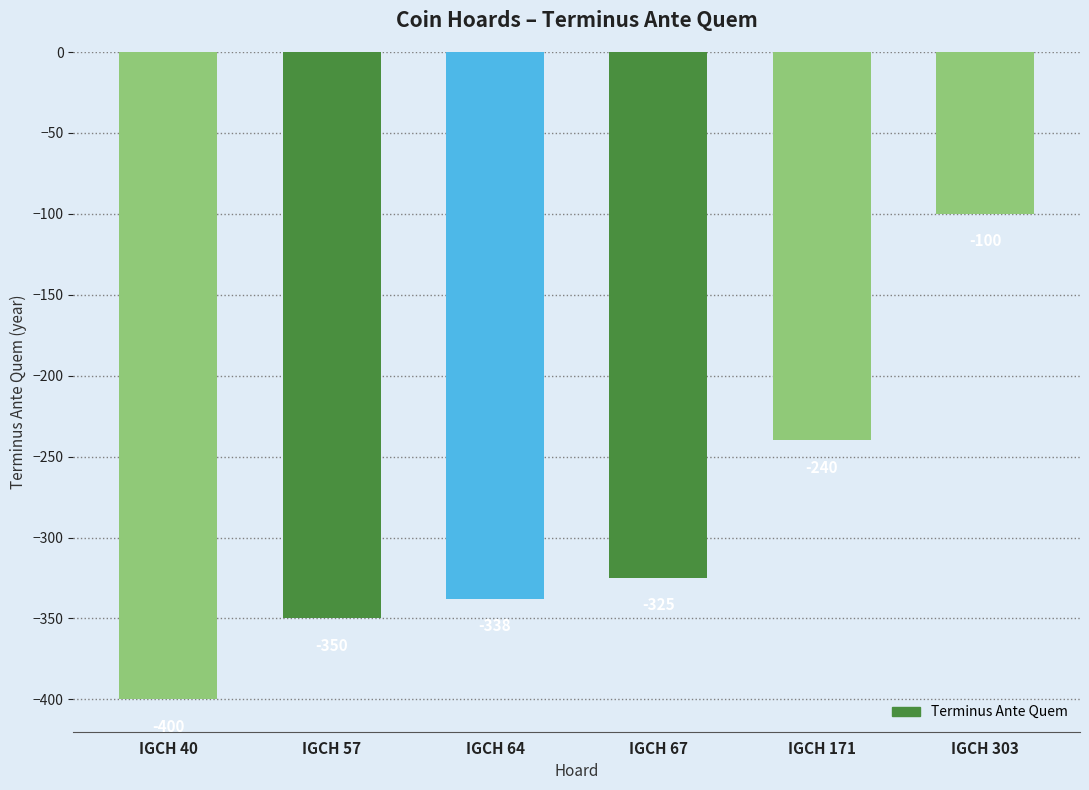

The chart shows a value of -325 at IGCH 67. True or false?

True